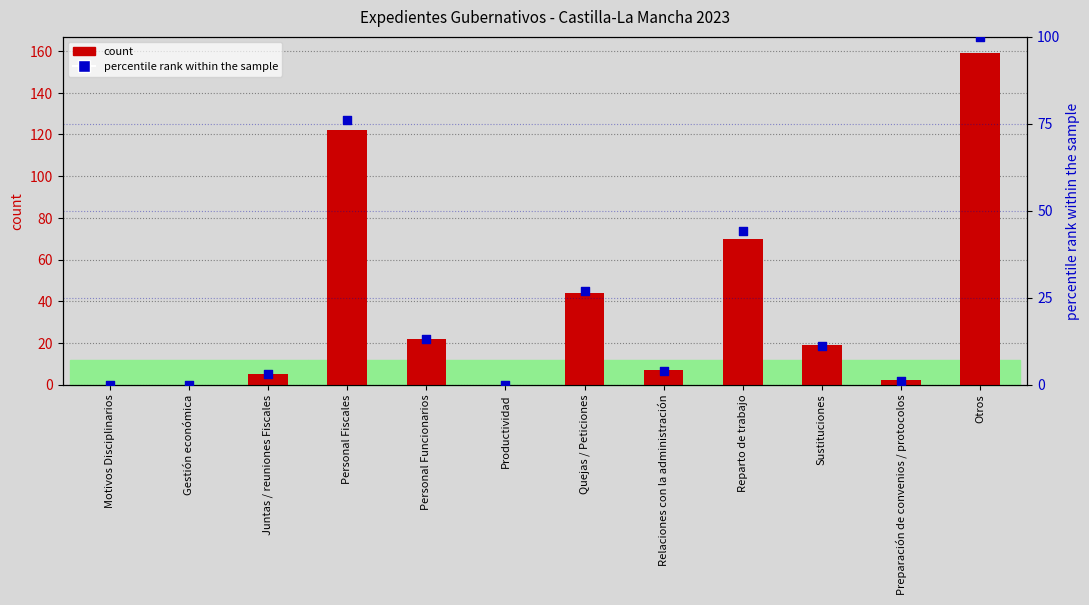

Is the value of count at Relaciones con la administración greater than the value of percentile rank within the sample at Personal Funcionarios?

No